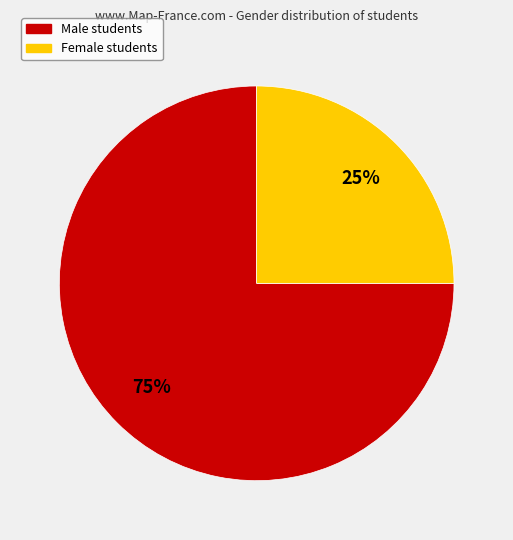

Does any single category account for the majority?

Yes